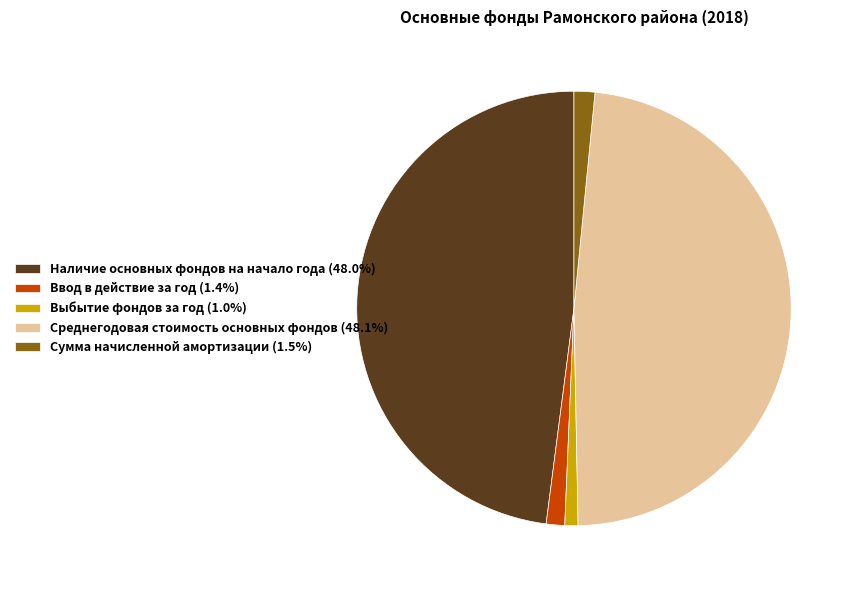

Is the sum of Выбытие фондов за год (1.0%) and Сумма начисленной амортизации (1.5%) greater than half?

No